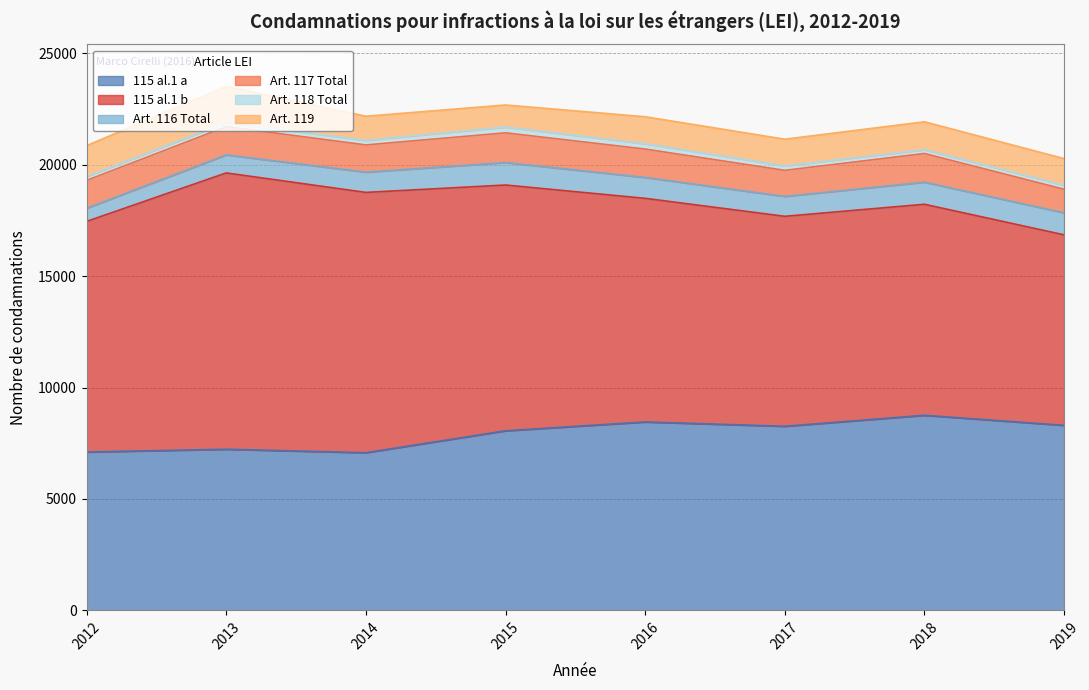

Read the 115 al.1 a value at 2018.

8756